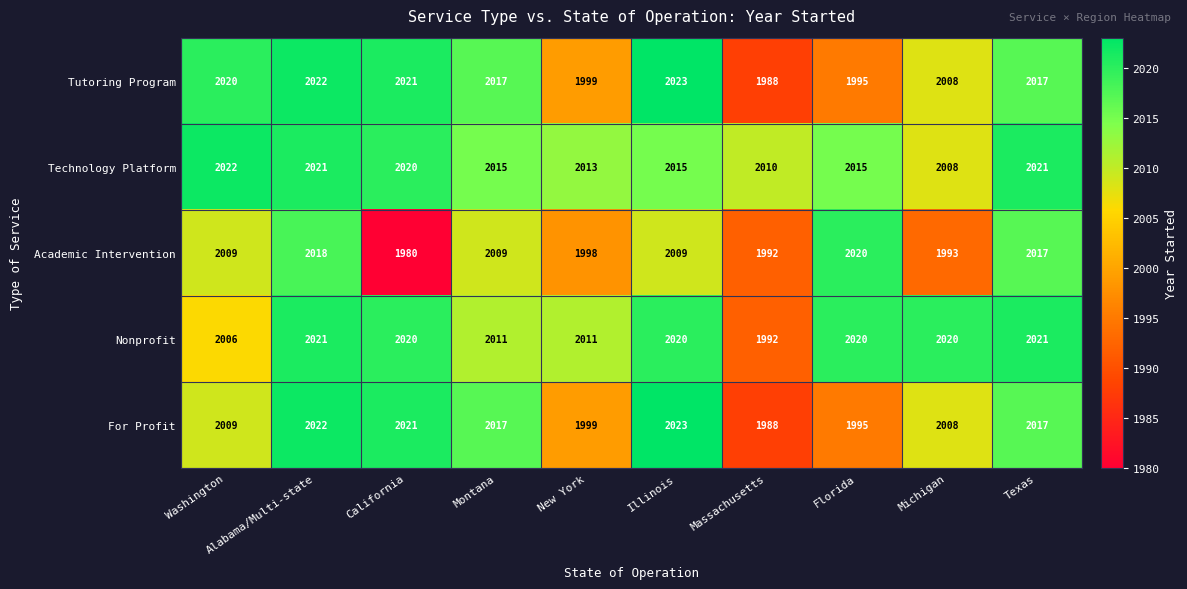

What is the sum of the Tutoring Program values at Illinois and Alabama/Multi-state?

4045